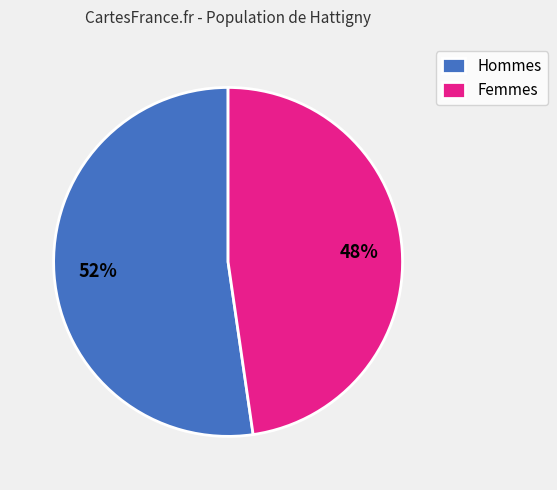

To the nearest percent, what portion does Femmes represent?

48%